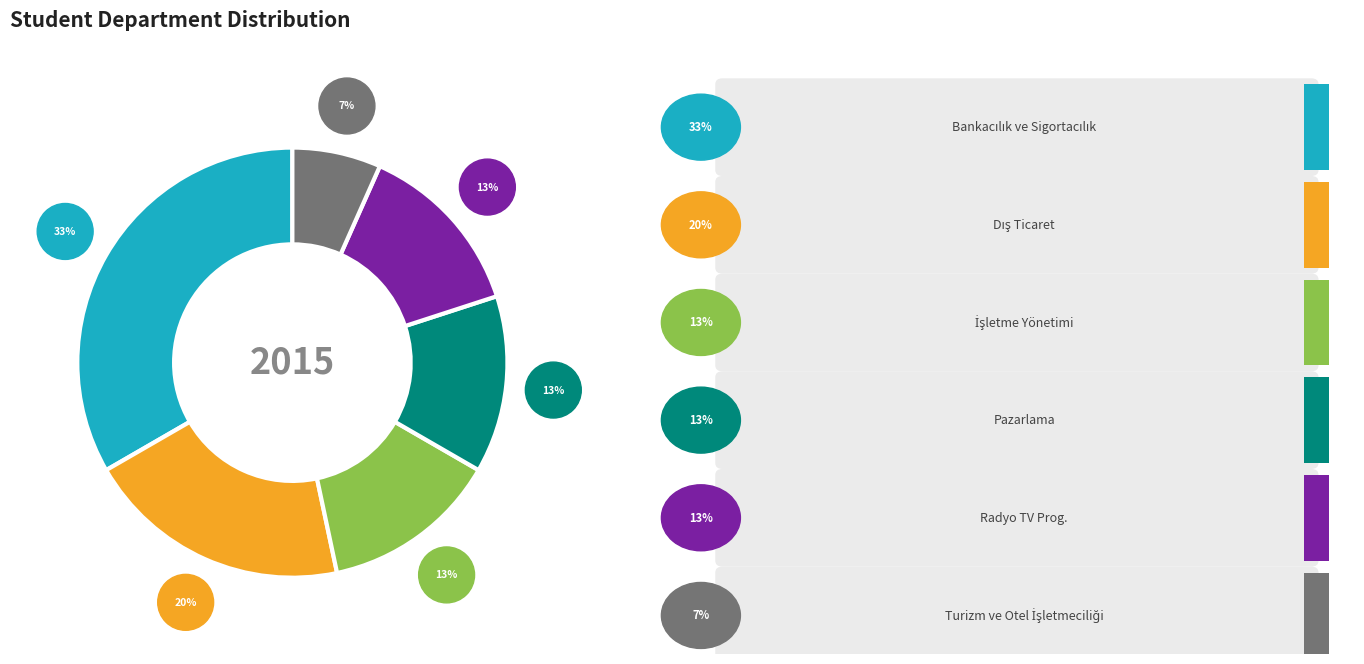

Does any single category account for the majority?

No